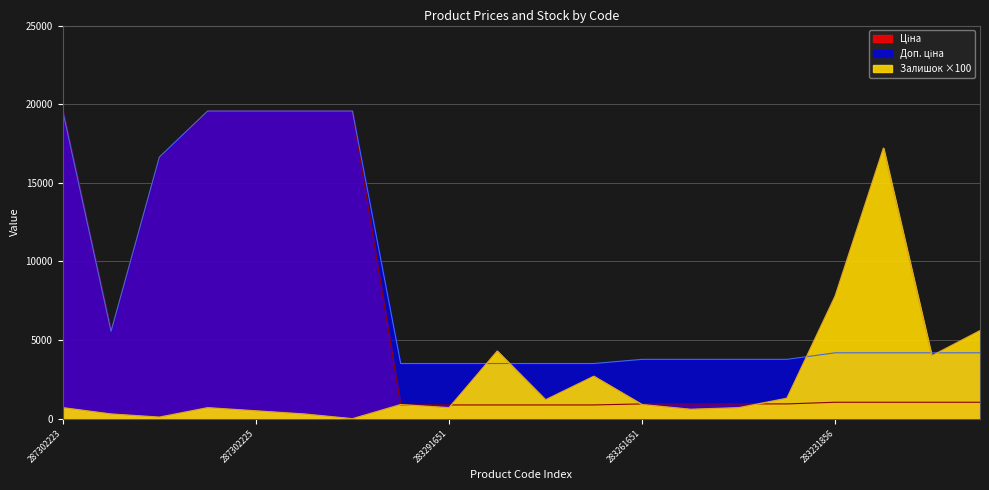

What is the sum of the Залишок values at 287302226 and 283231055?

6300.0